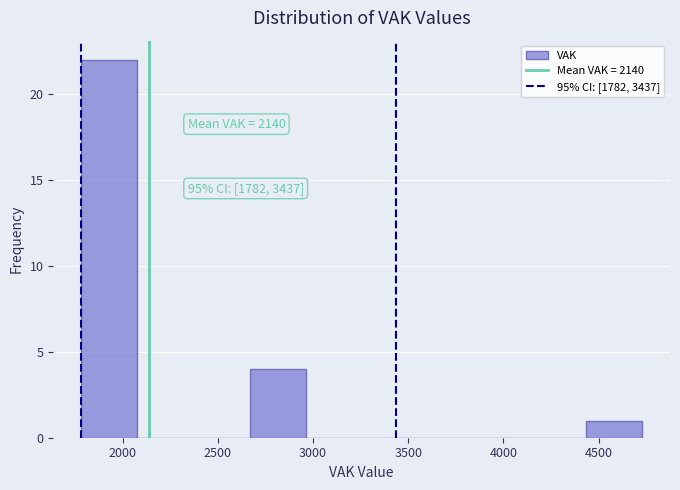

Which range on the x-axis has the tallest bar?

1800 to 2100